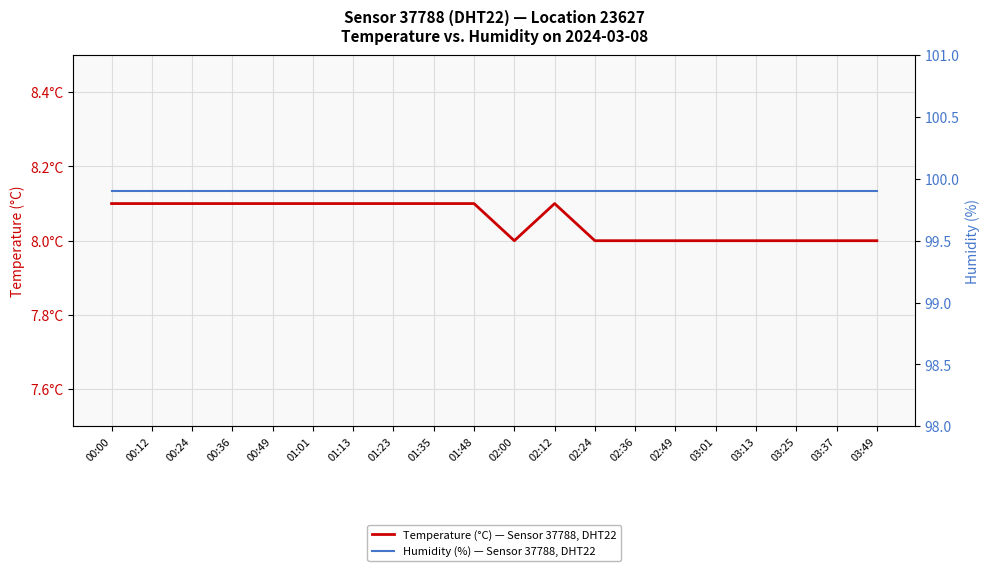

True or false: Humidity (%) — Sensor 37788, DHT22 and Temperature (°C) — Sensor 37788, DHT22 cross at least once.

False